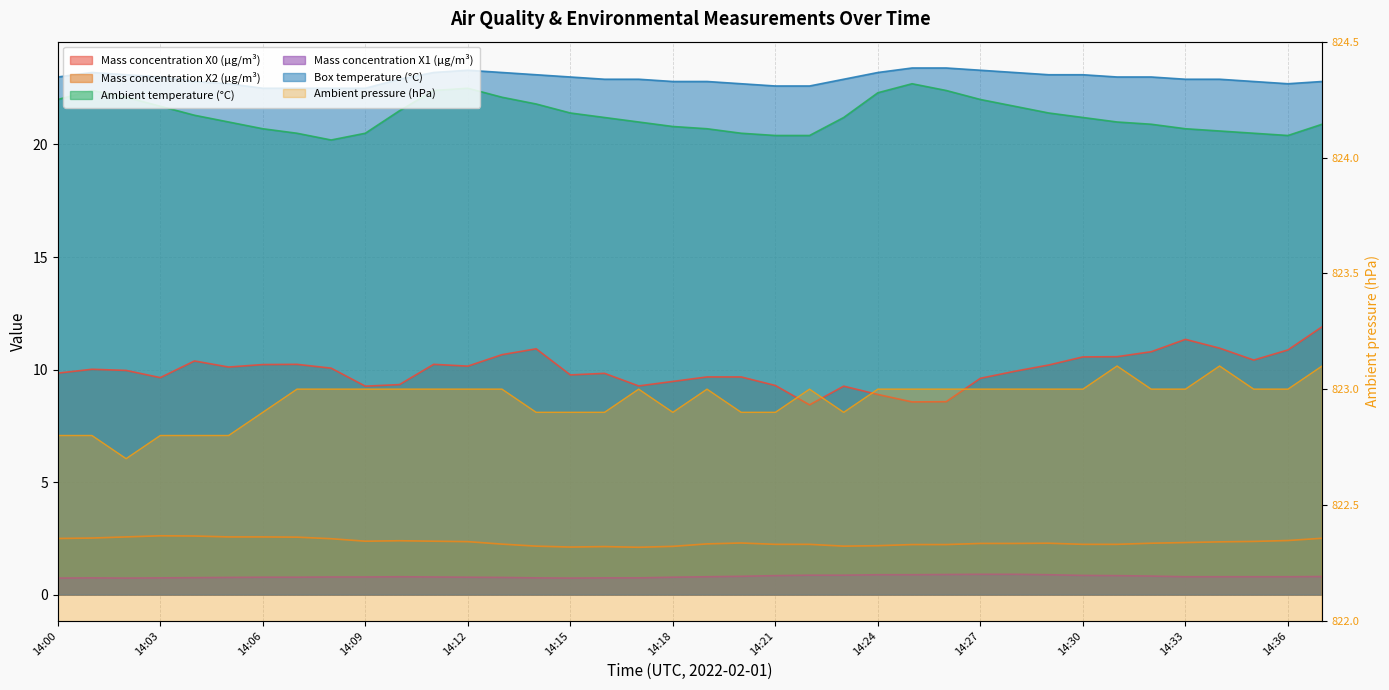

What value does the Mass concentration X0 (μg/m³) series have at 14:07?

10.2